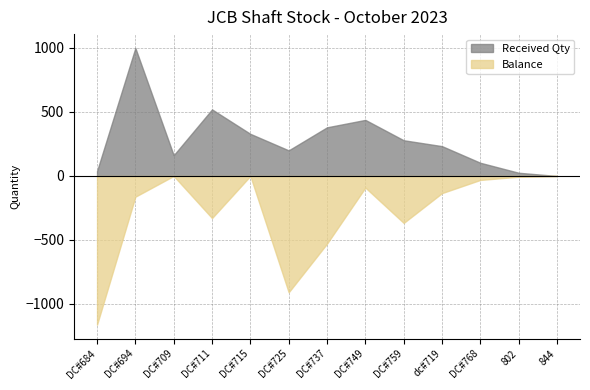

At DC#737, list the series in order from largest to smallest.

Received Qty, Balance